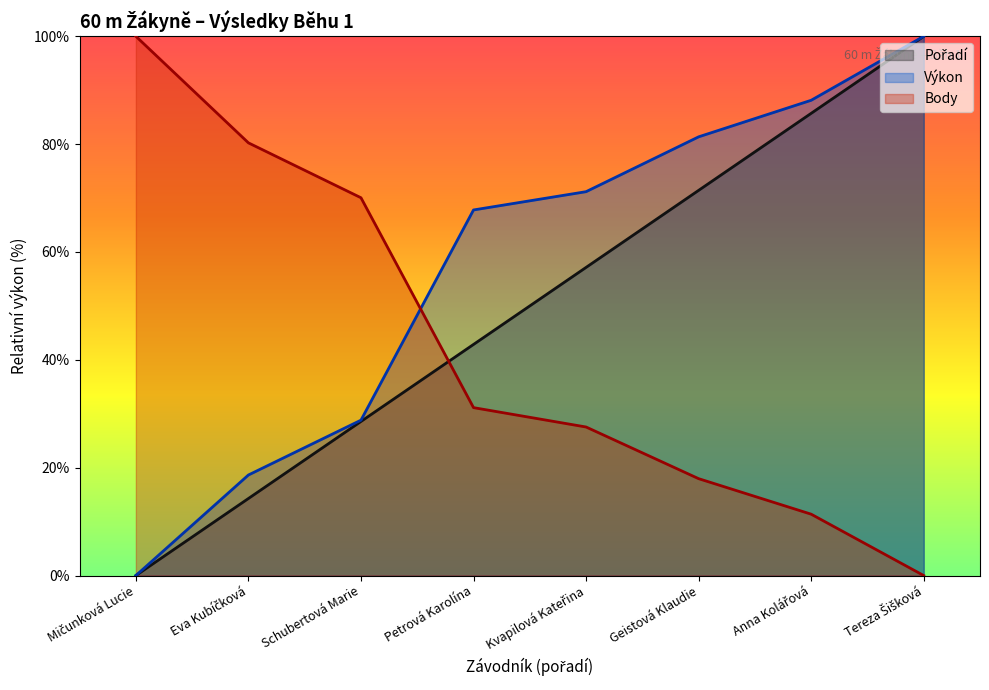

Rank the series by their maximum value, from highest to lowest.

Pořadí, Výkon, Body